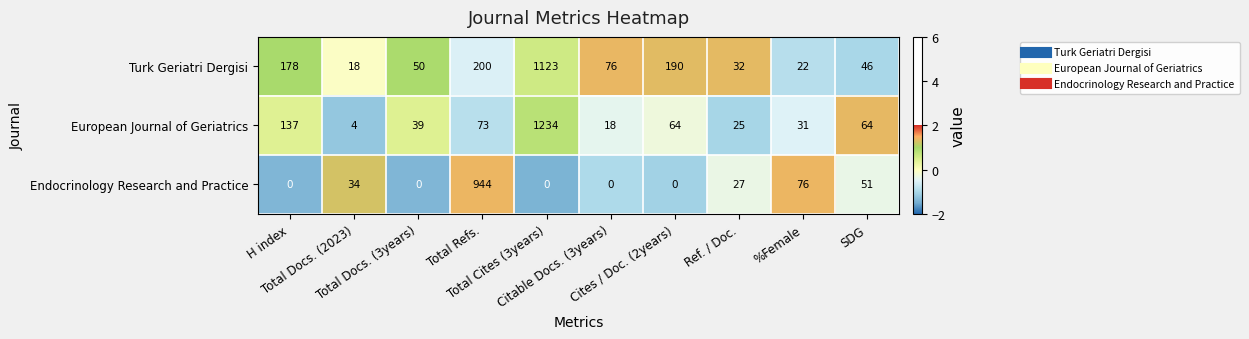

List the series in order of their overall mean, lowest first.

Endocrinology Research and Practice, European Journal of Geriatrics, Turk Geriatri Dergisi